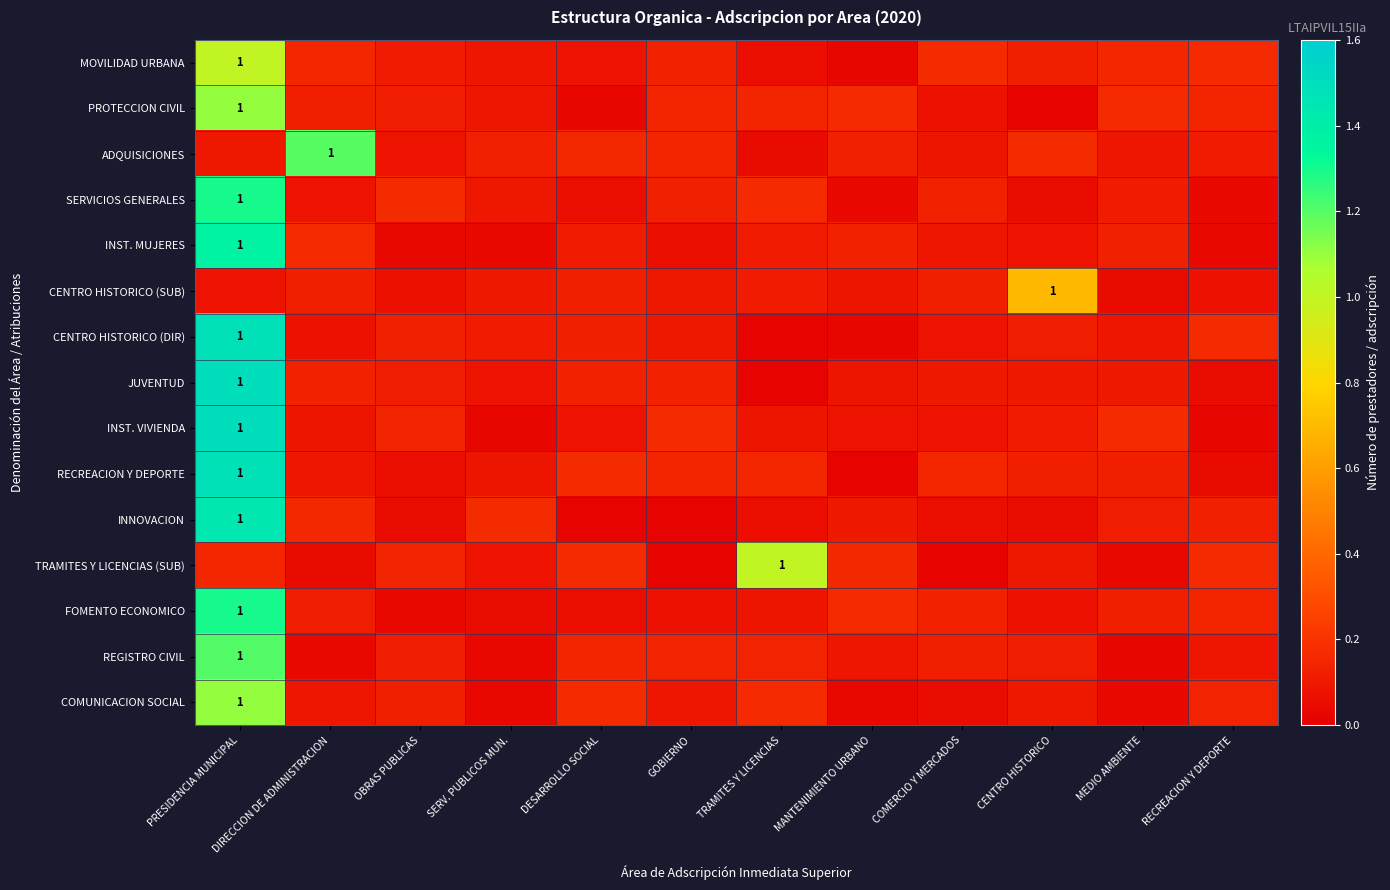

At how many categories does at least one series exceed 0?

12